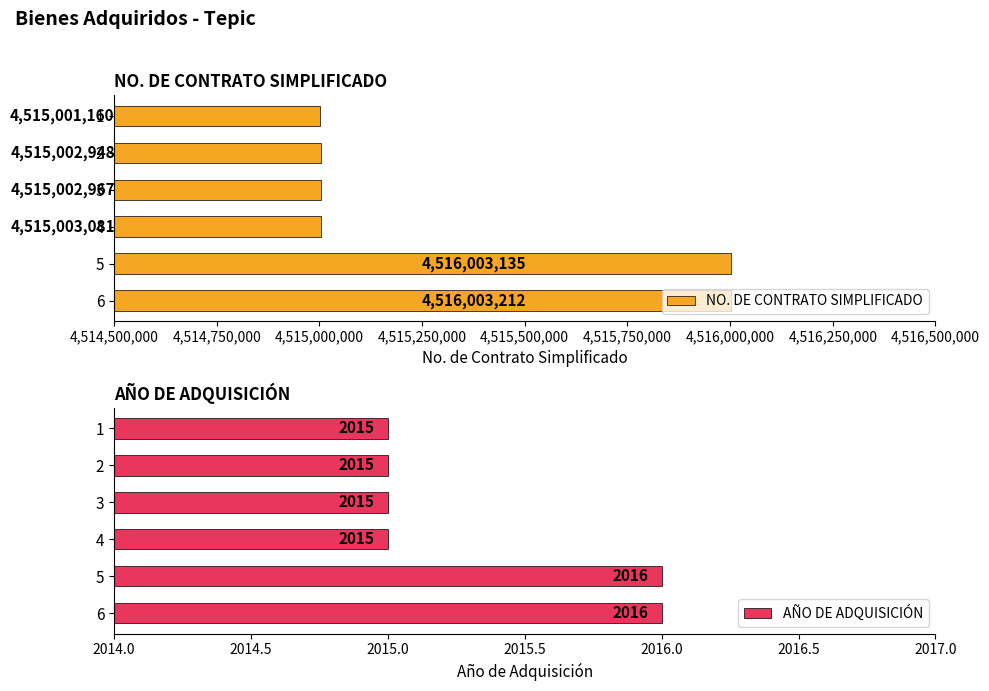

What is the maximum value for NO. DE CONTRATO SIMPLIFICADO?

4516003212